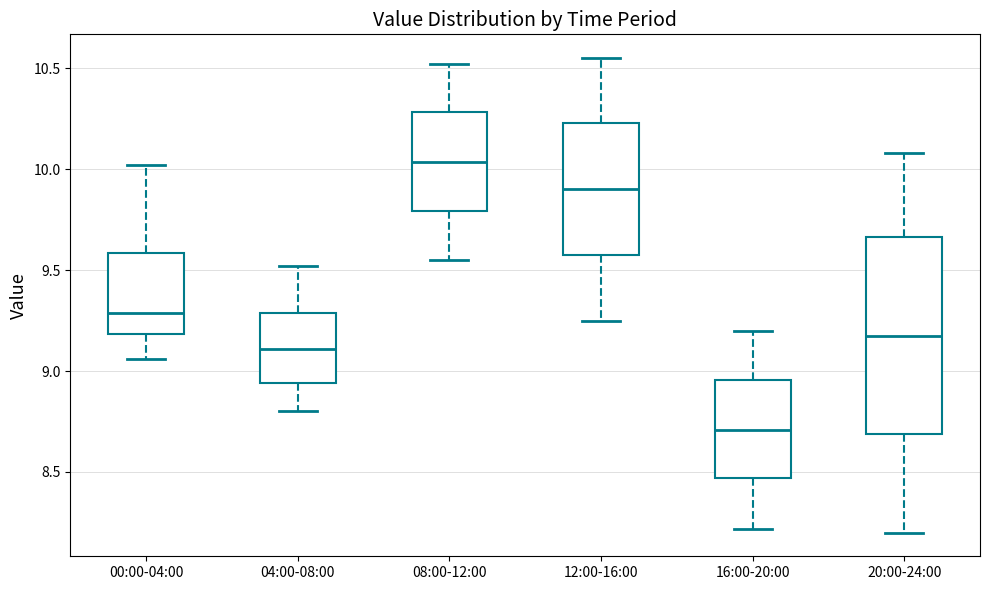

Which box has the lowest median line?

16:00-20:00